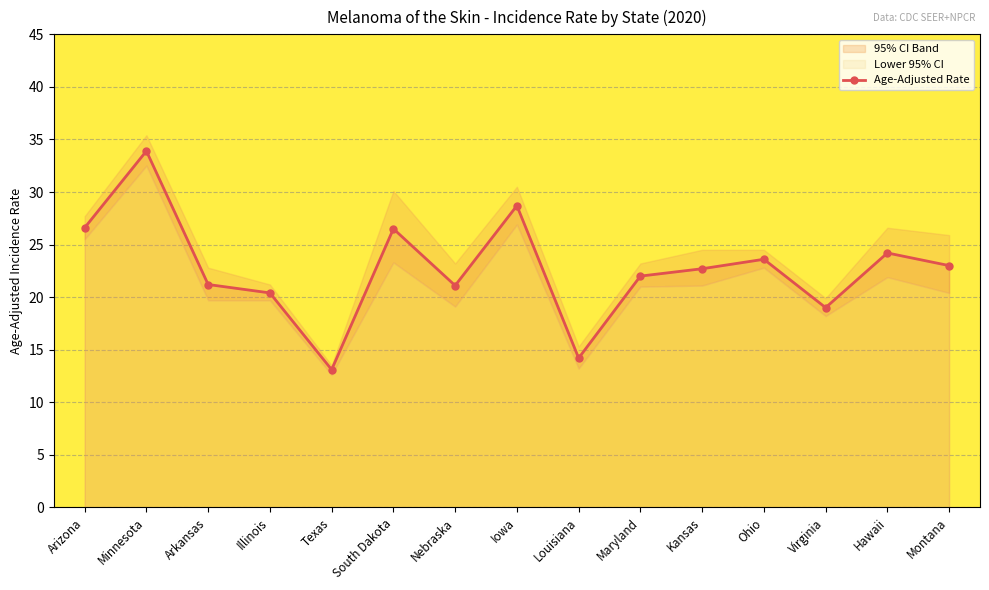

How many interior local valleys (lower than both neighbors) does the data have?

4